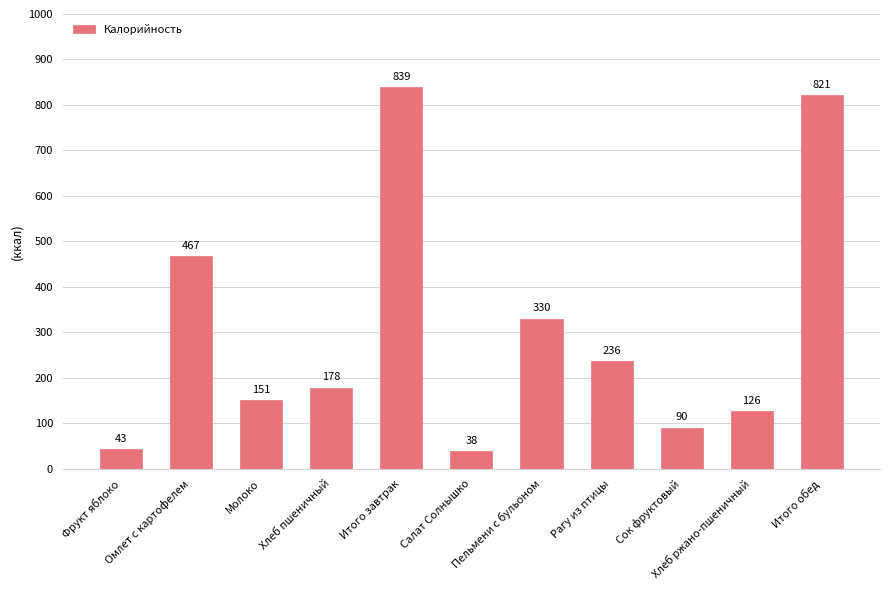

List the labels in order of value, smallest first.

Салат Солнышко, Фрукт яблоко, Сок фруктовый, Хлеб ржано-пшеничный, Молоко, Хлеб пшеничный, Рагу из птицы, Пельмени с бульоном, Омлет с картофелем, Итого обед, Итого завтрак